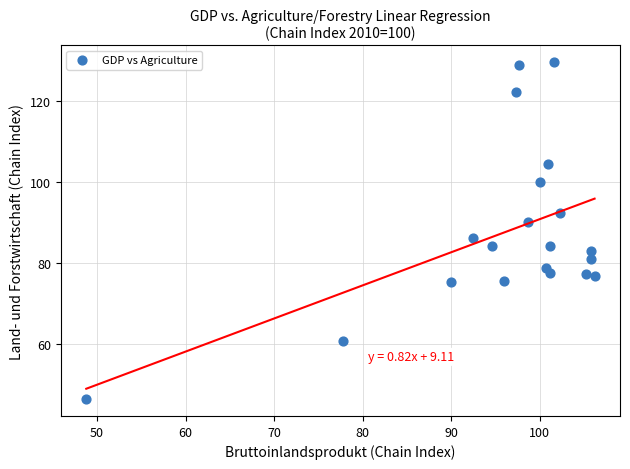

What is the range of X values (max minus min)?

57.4